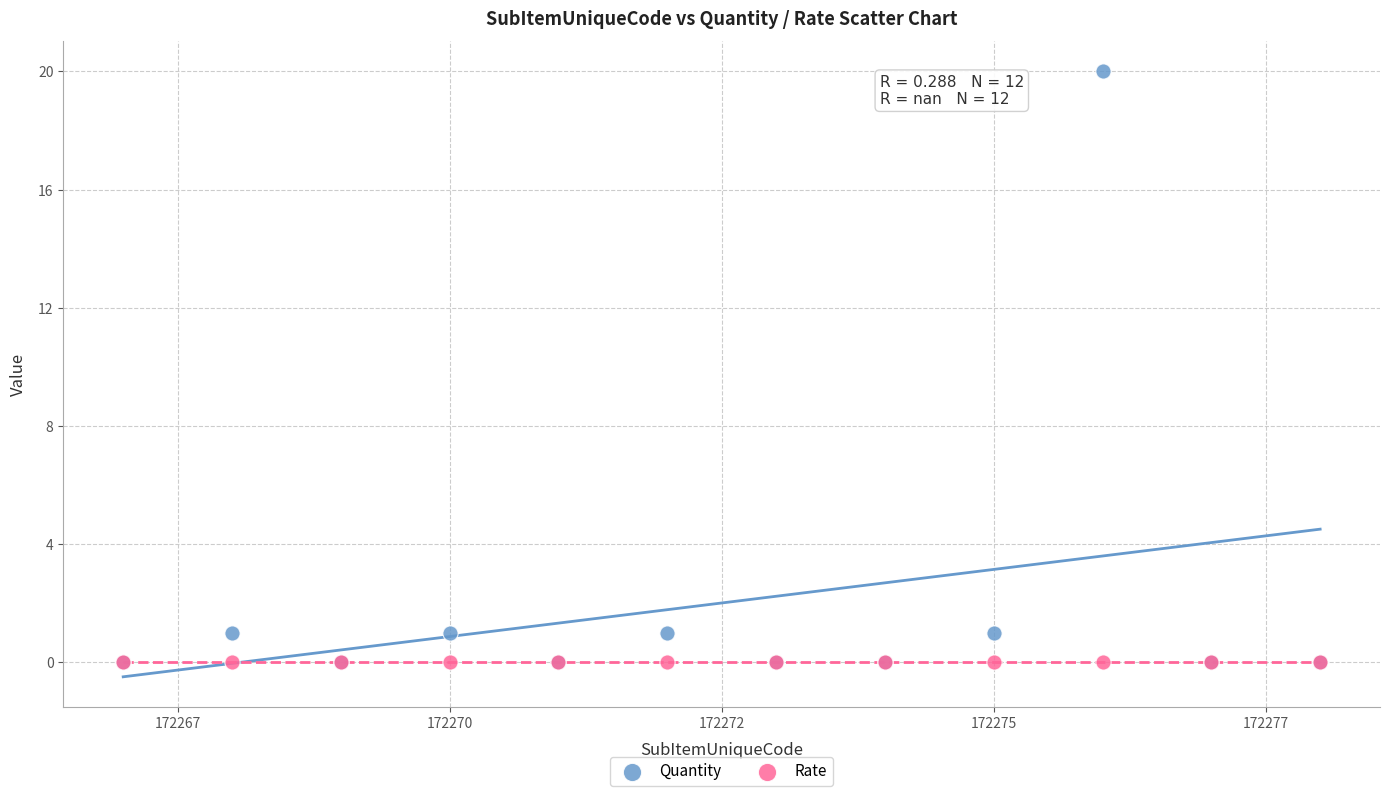

Which series reaches the maximum Y coordinate?

Quantity